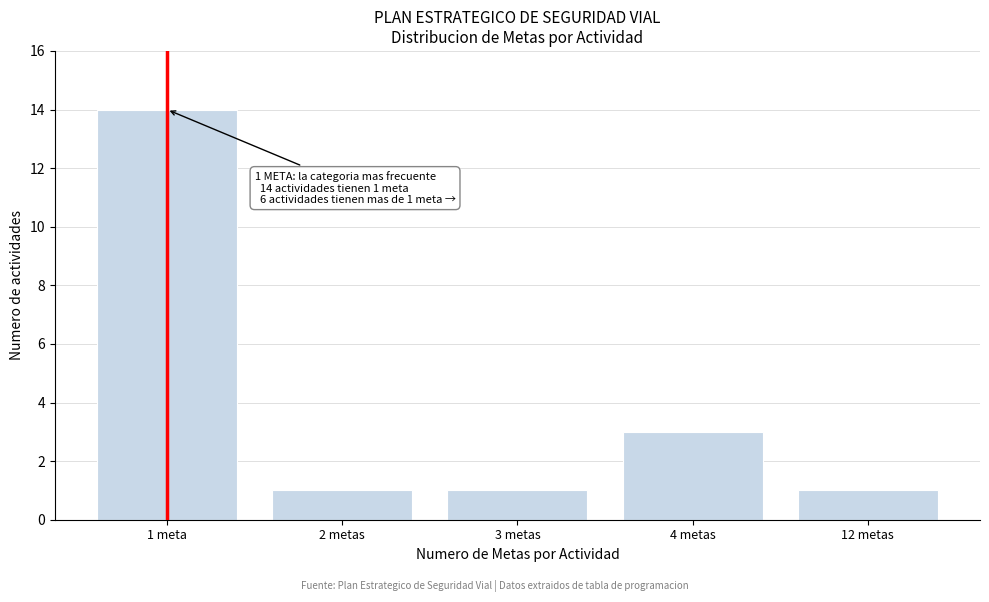

Reading left to right, list all the values displayed in this chart.

1 meta=14	2 metas=1	3 metas=1	4 metas=3	12 metas=1